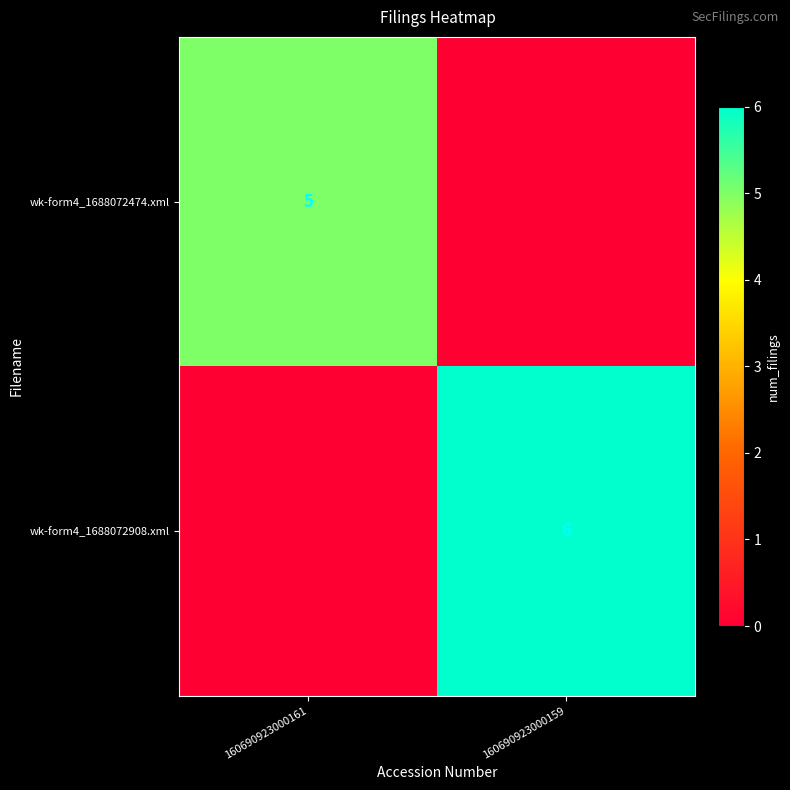

The value of wk-form4_1688072474.xml at 160690923000161 is 5. True or false?

True